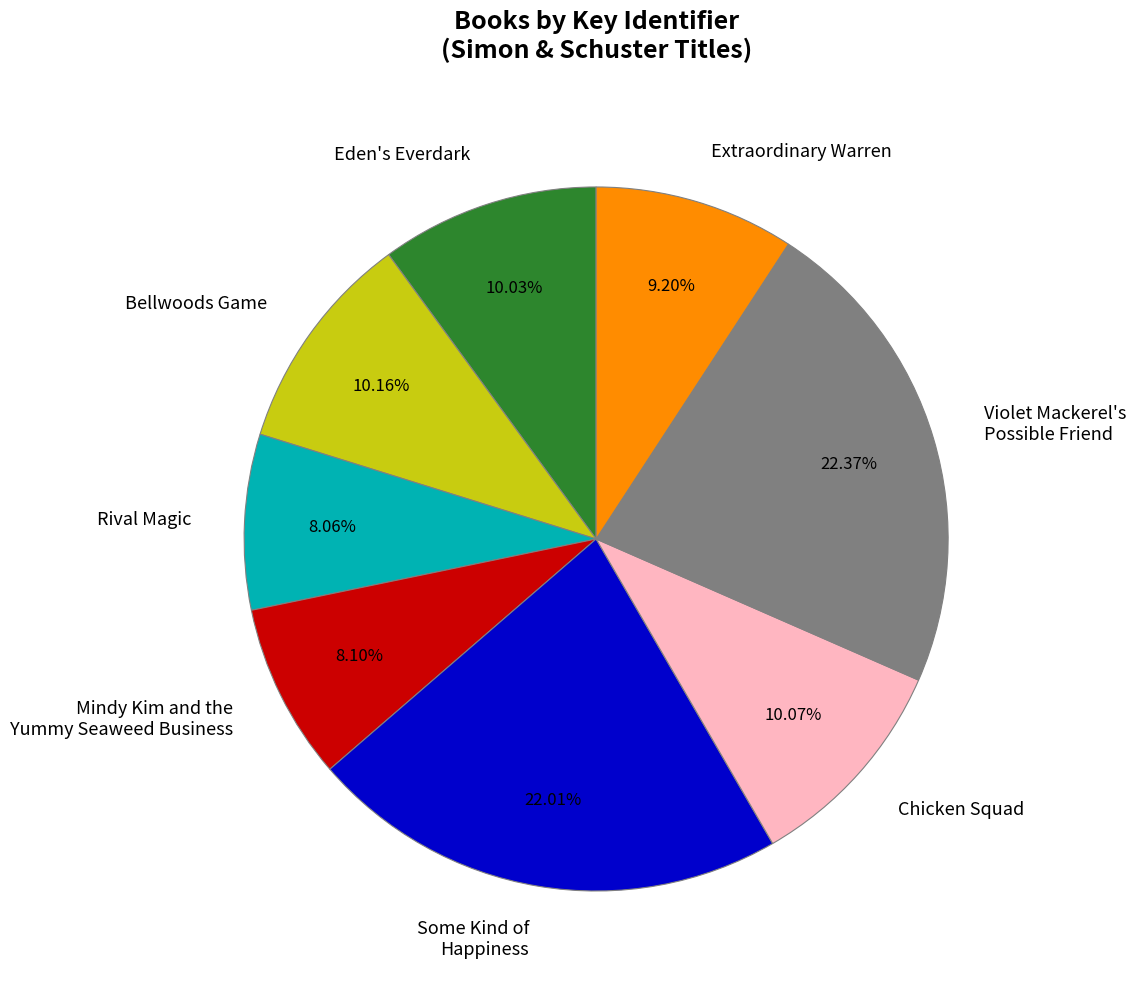

What percentage is the Extraordinary Warren slice, to the nearest percent?

9%